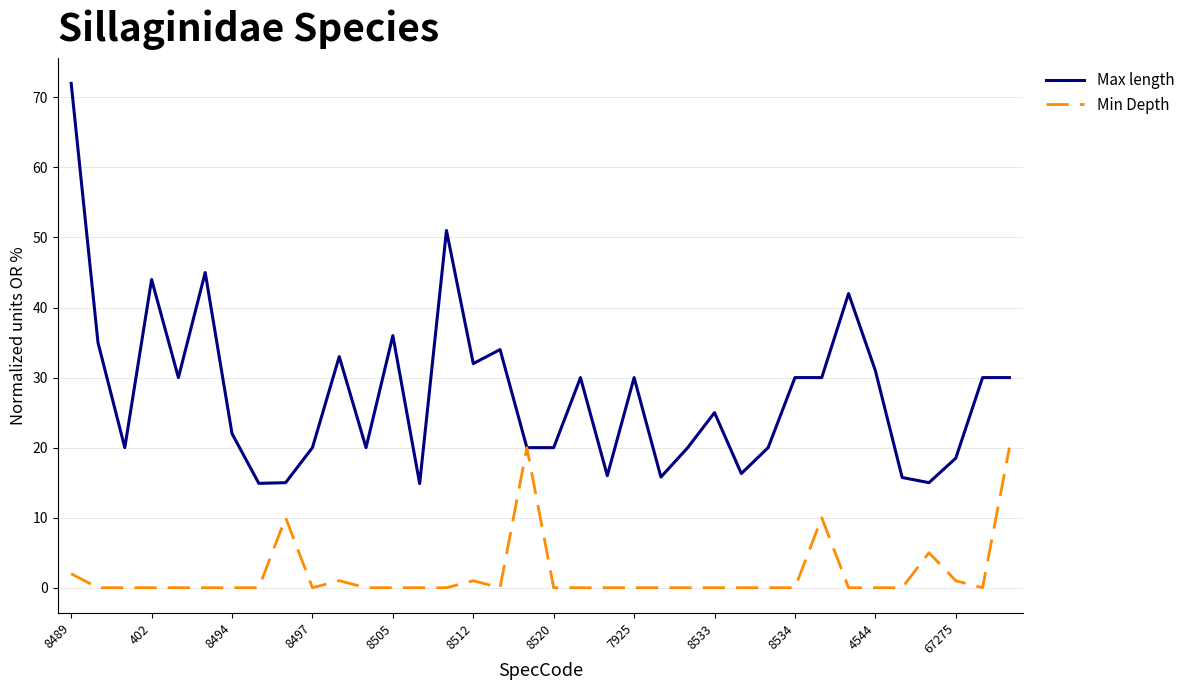

What are all the series names shown in the legend?

Max length, Min Depth